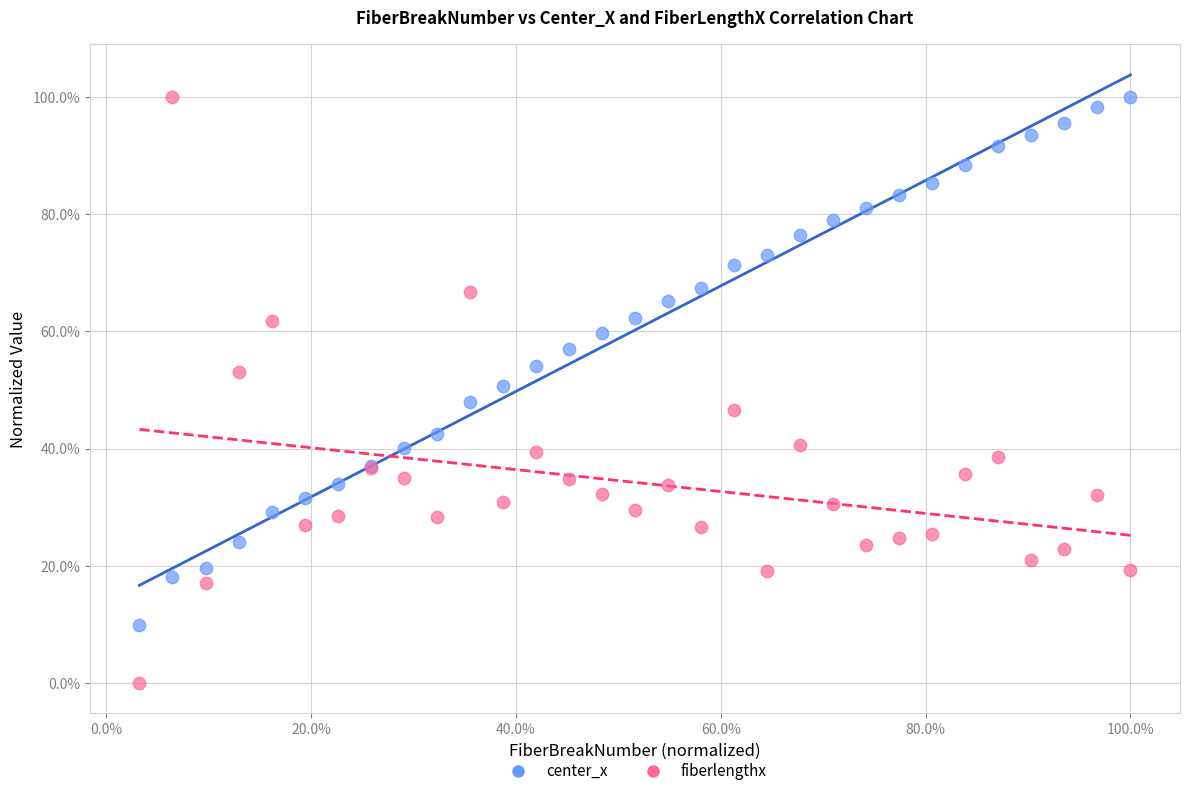

Which series contains the lowest Y value?

fiberlengthx